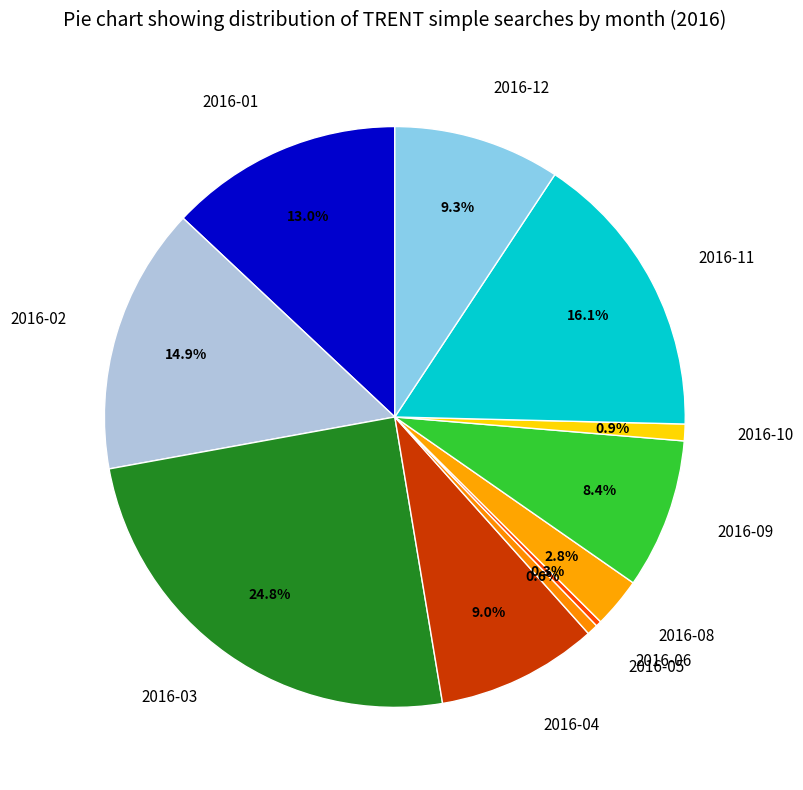

How many slices are in this pie chart?

11